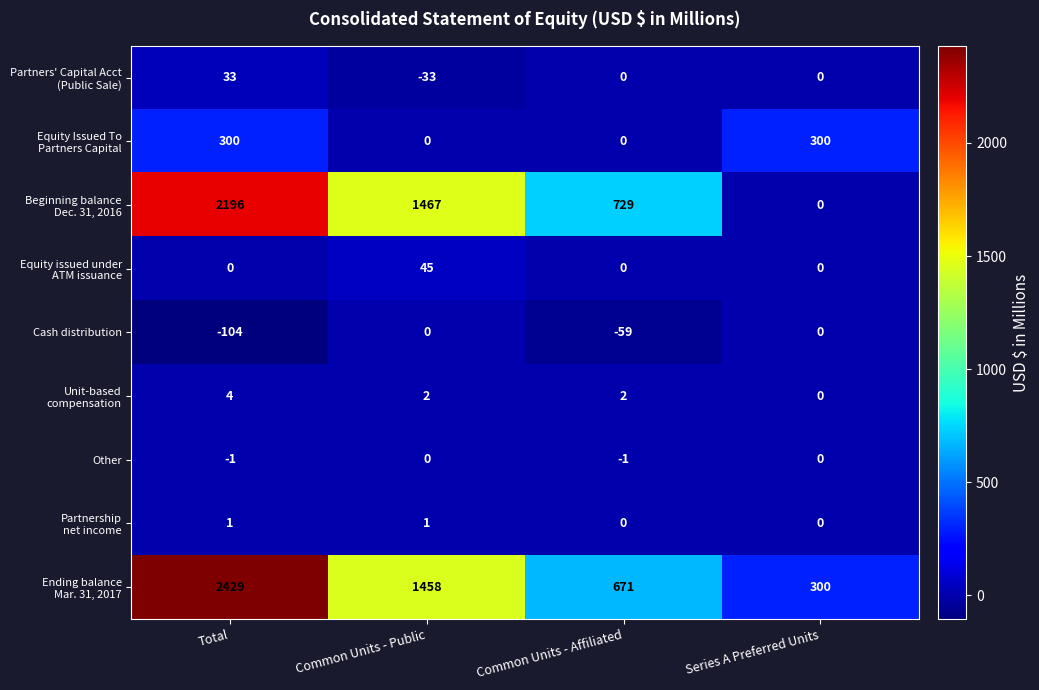

Count the number of data series in this chart.

9